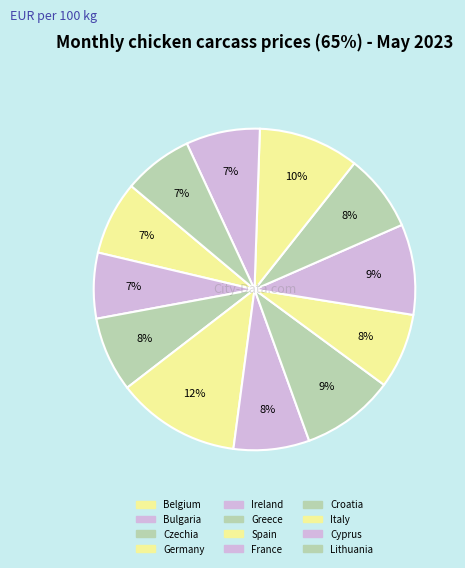

What is the ratio of the value at France to the value at Lithuania?

1.3